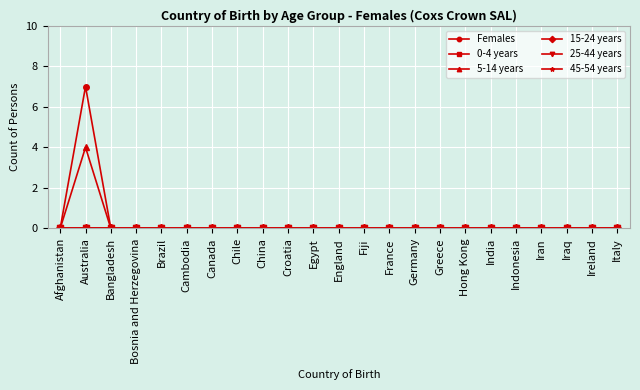

True or false: Females has more than 0 points higher than both neighbors.

True